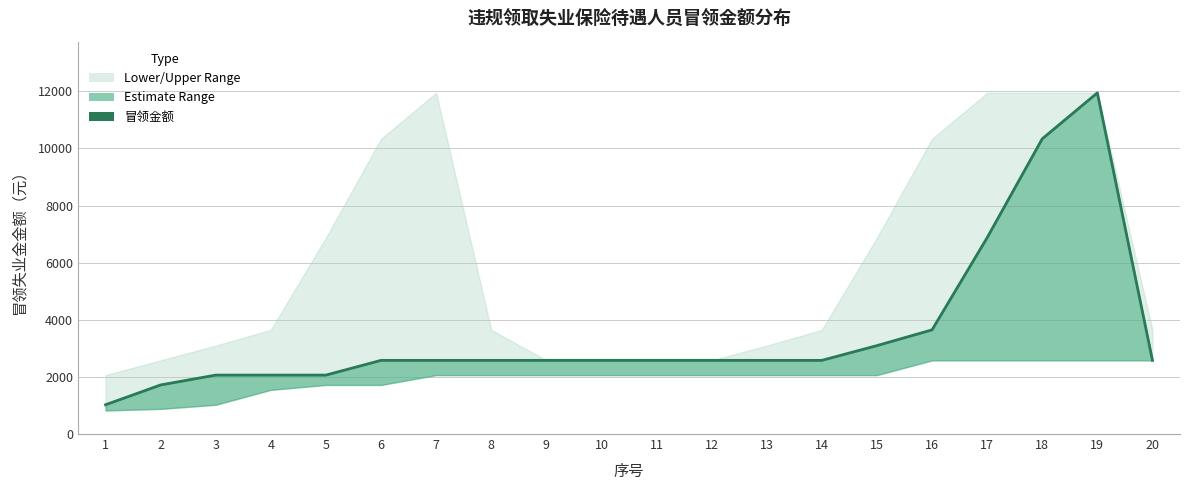

At which label is the value closest to 6486?

17